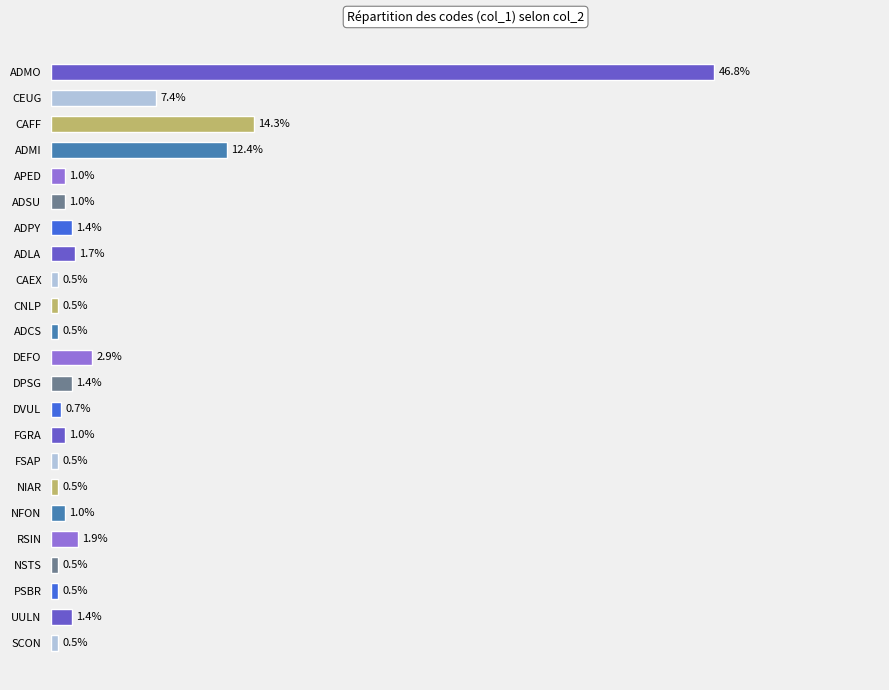

Which label corresponds to the largest value in the chart?

ADMO